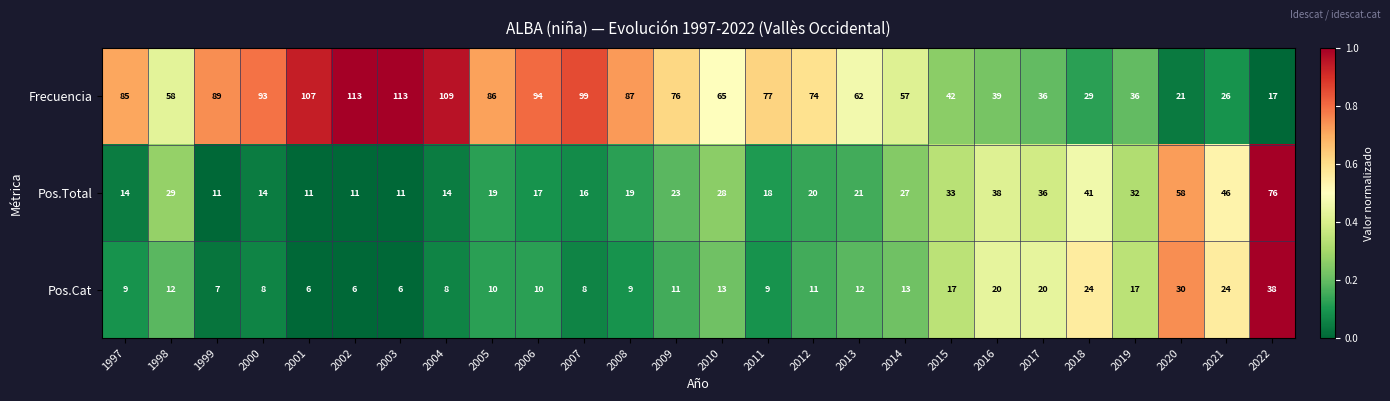

What is the average value of the Pos.Total series?

26